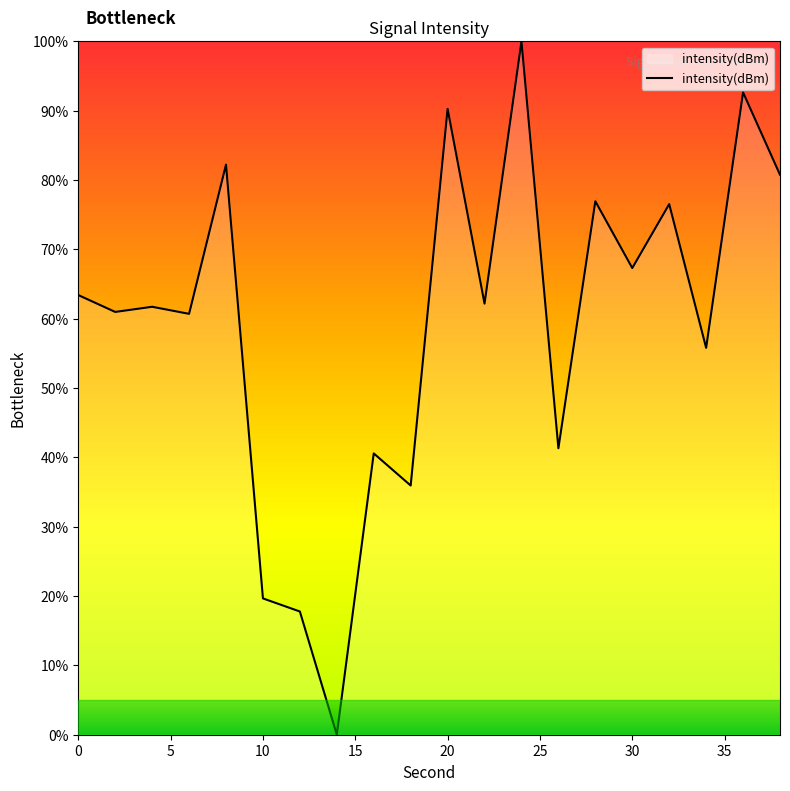

What is the greatest value displayed?

100.0